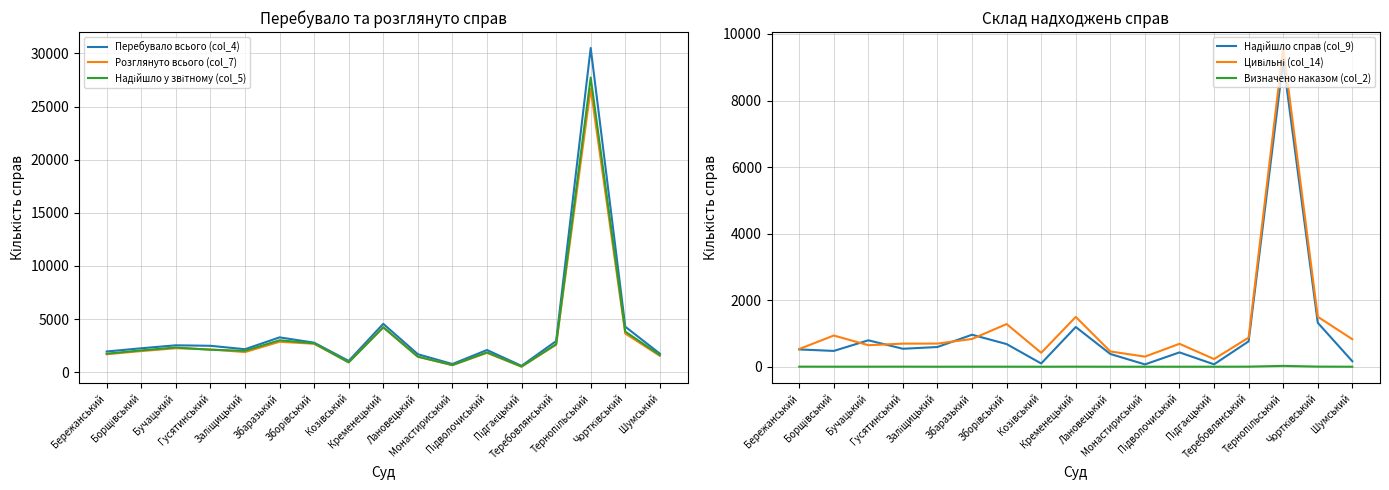

What is the difference between the second highest and minimum values in the Перебувало всього (col_4) series?

3955